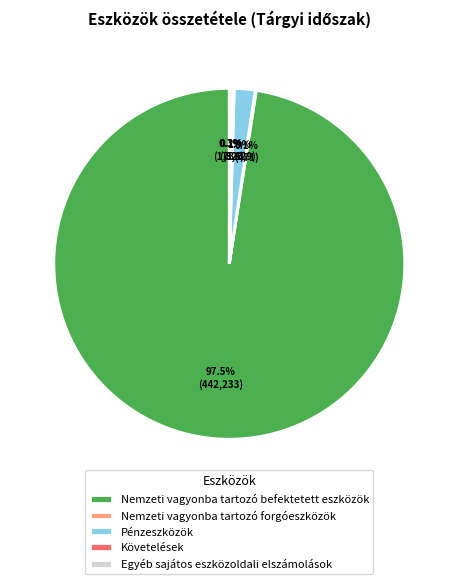

To the nearest percent, what percentage of the pie is Pénzeszközök?

2%